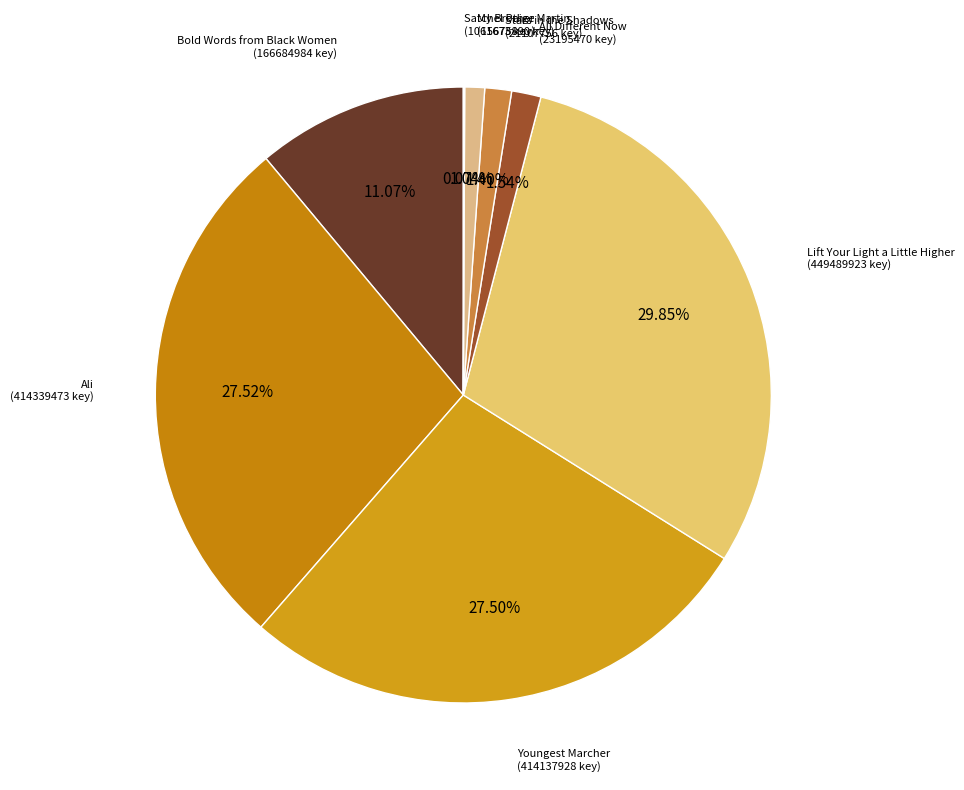

Is there any slice that represents more than half of the pie?

No